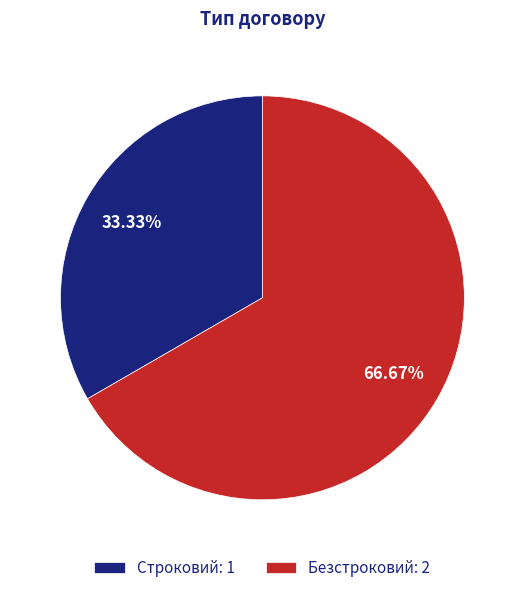

To the nearest percent, what percentage of the pie is Безстроковий?

67%